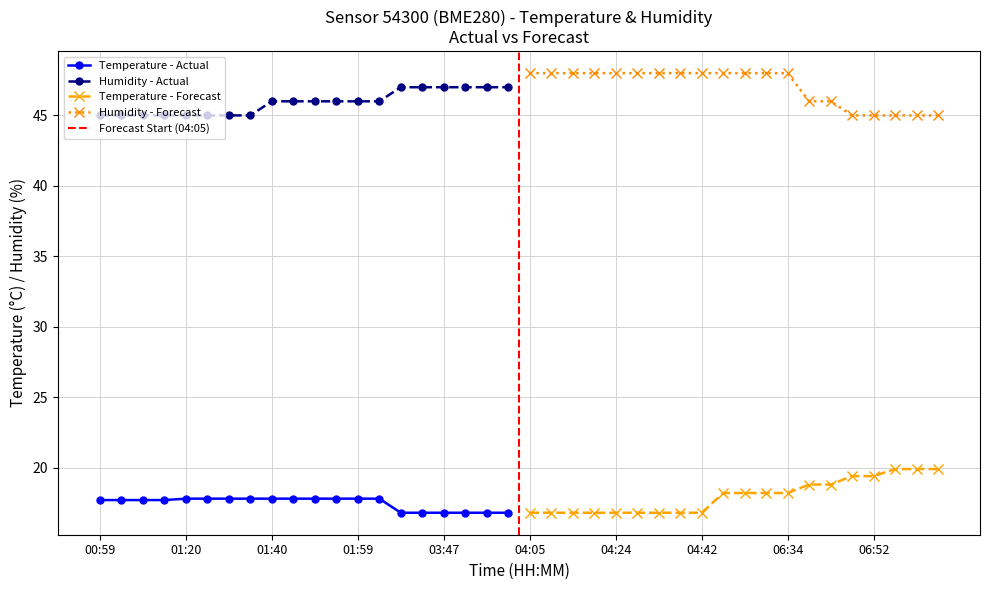

True or false: Temperature - Actual and Humidity - Actual intersect in this chart.

False